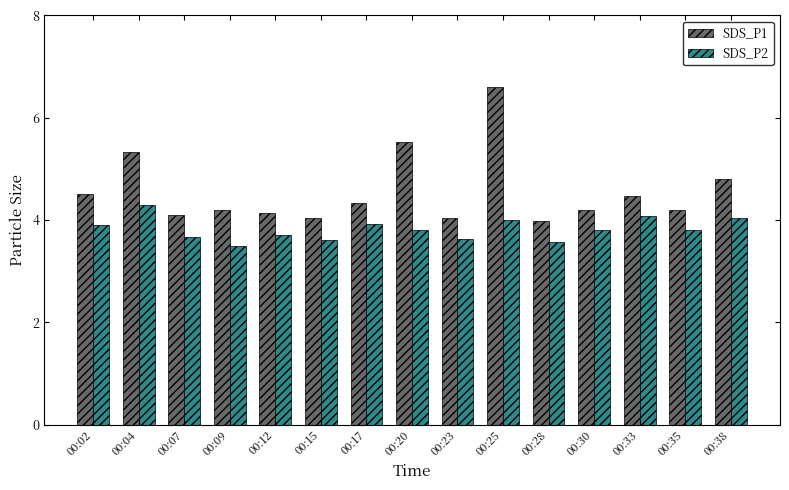

The SDS_P1 series shows 2.9 at 00:25. True or false?

False